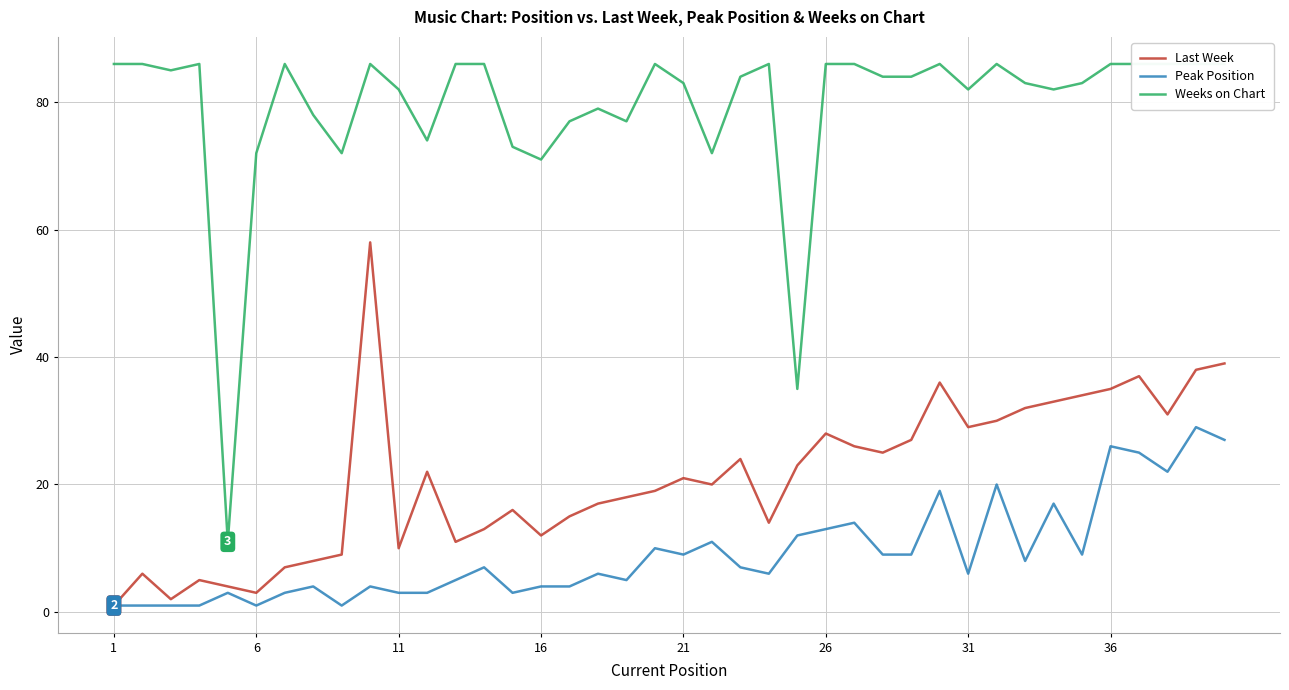

True or false: Last Week has a value of 35 at 36.

True